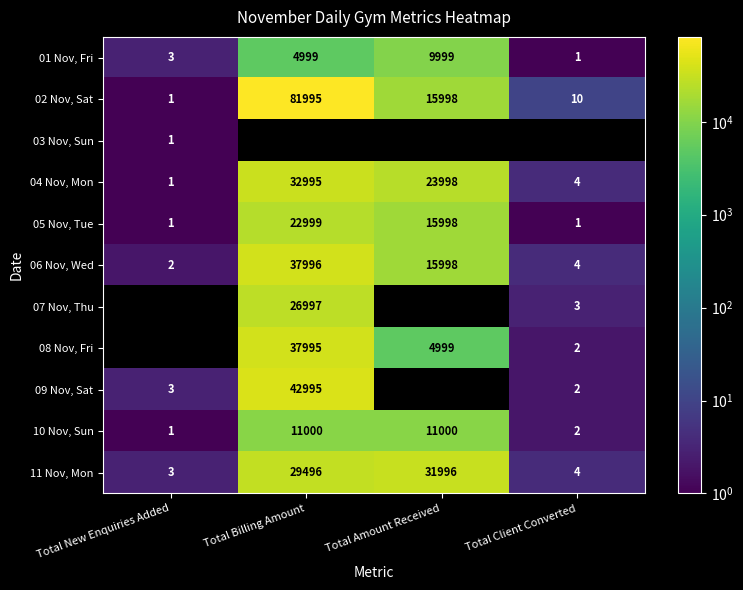

At which label is 01 Nov, Fri closest to 5000?

Total Billing Amount